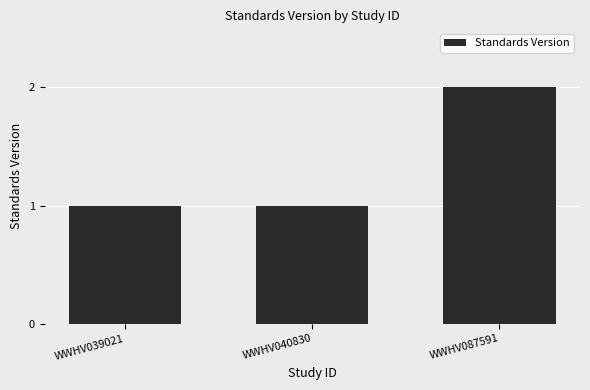

Approximately how many times larger is the value at WWHV040830 compared to WWHV087591?

0.5